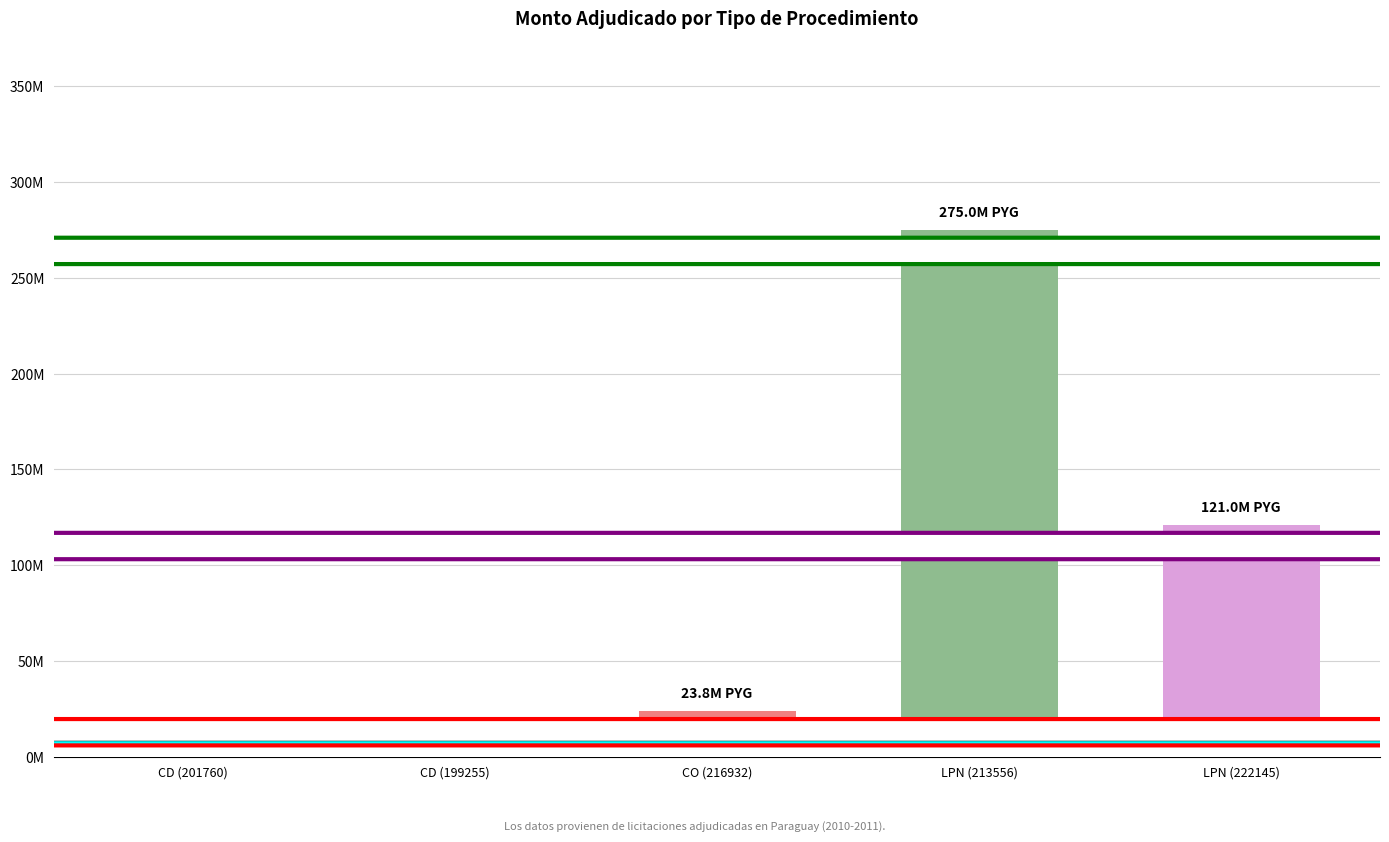

What is the minimum value shown in the chart?

395500